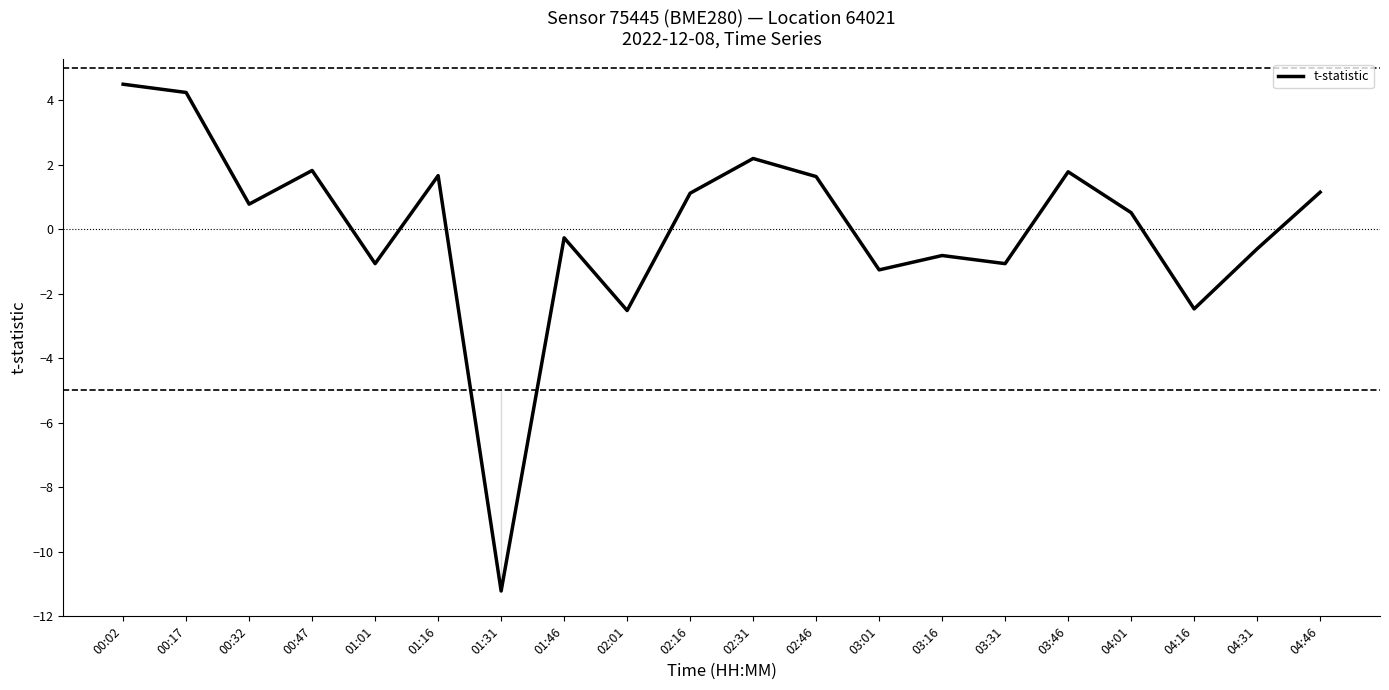

The chart shows a value of -1.3 at 03:01. True or false?

True